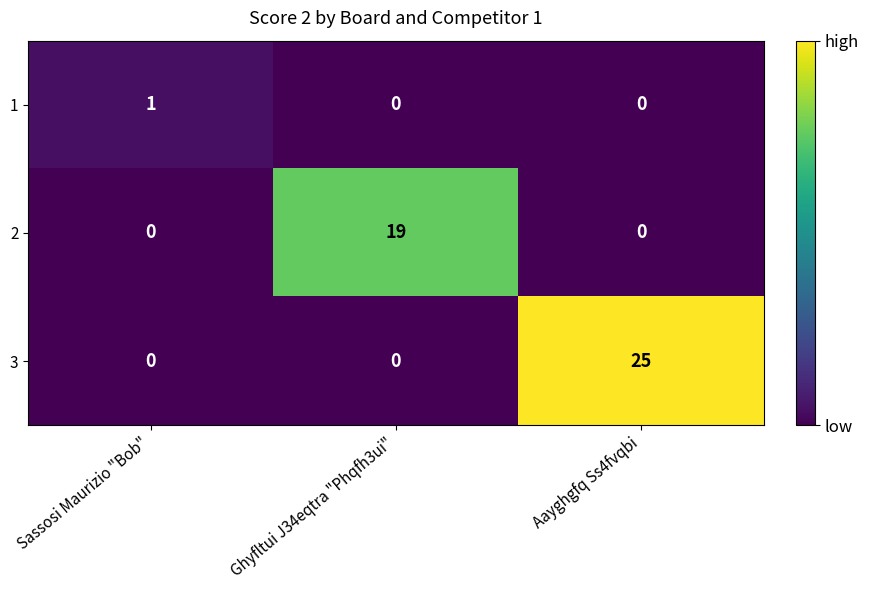

Rank the series by their maximum value, from lowest to highest.

1, 2, 3